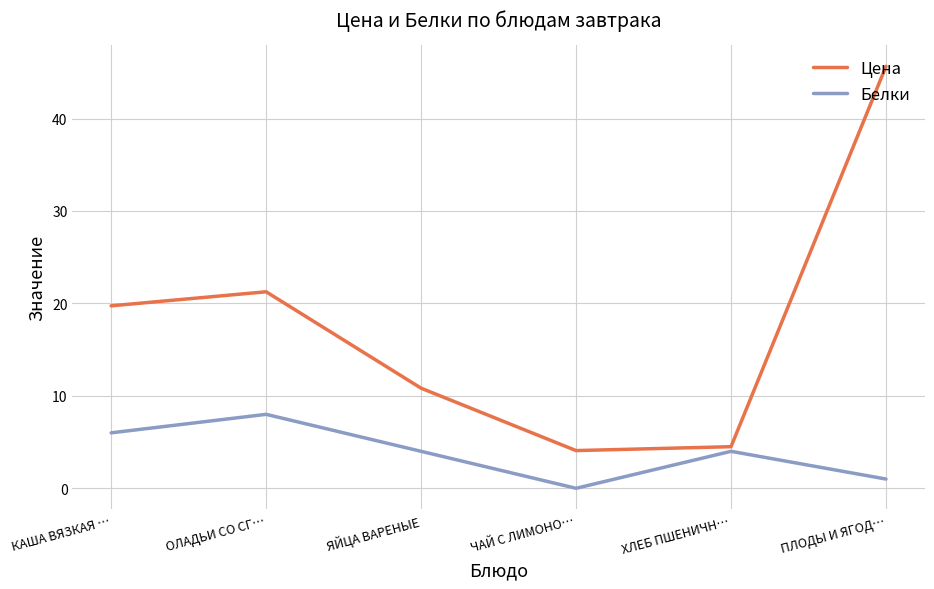

The value of Белки at КАША ВЯЗКАЯ … is 6.0. True or false?

True